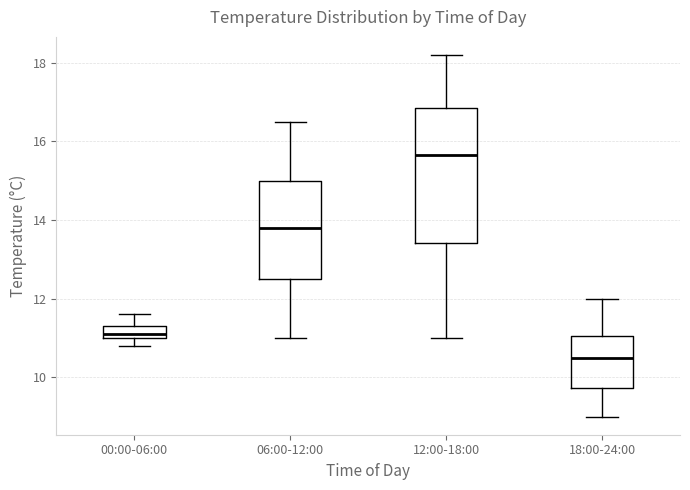

Reading left to right, read every box against the y-axis: the position of its median line, the range the box covers, and the ends of its whiskers. The values are not printed on the chart, so give them approximately, as read against the axis.

00:00-06:00: median 11.2, box 11.0 to 11.4, whiskers 10.8 to 11.6
06:00-12:00: median 13.8, box 12.6 to 15.0, whiskers 11.0 to 16.6
12:00-18:00: median 15.6, box 13.4 to 16.8, whiskers 11.0 to 18.2
18:00-24:00: median 10.6, box 9.8 to 11.0, whiskers 9.0 to 12.0